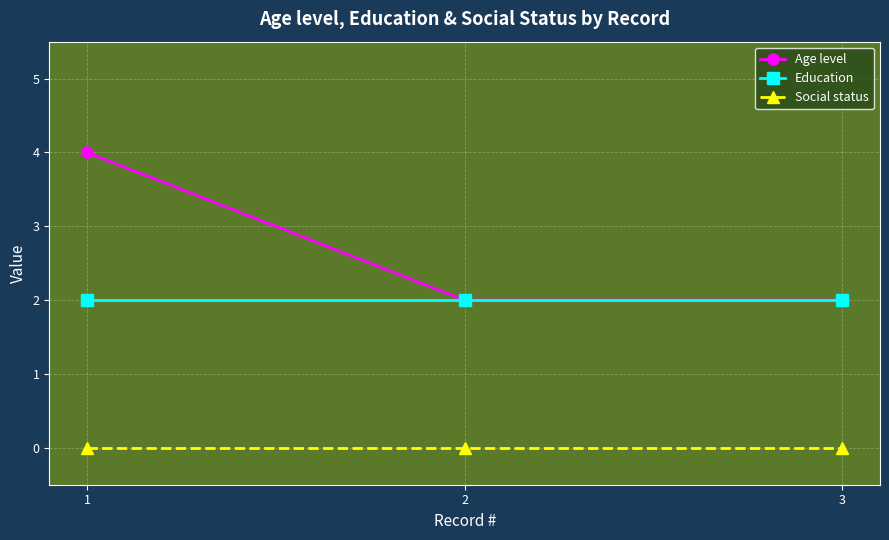

What is the lowest value of the Age level series?

2